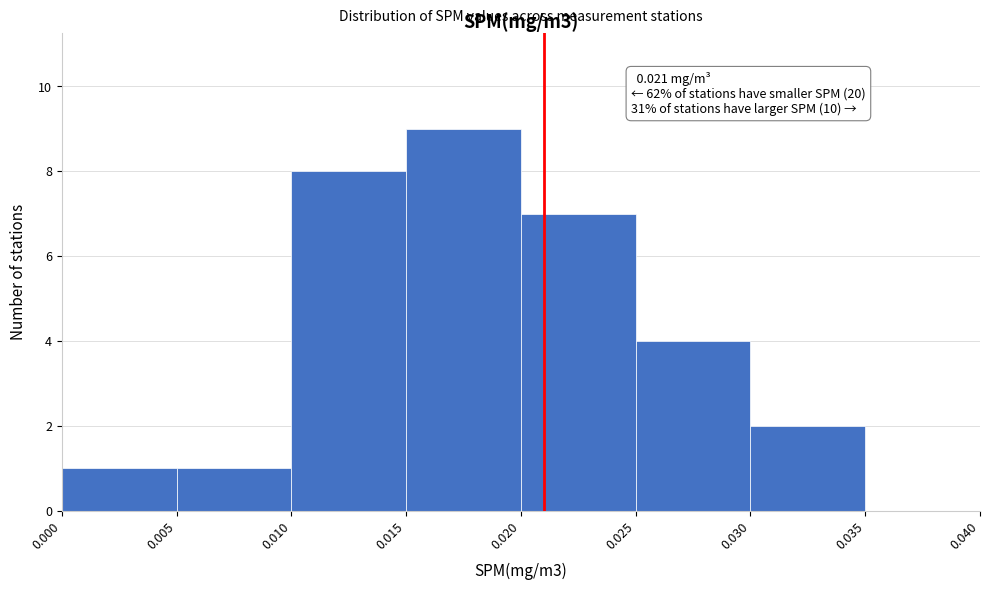

Over which range of the x-axis is the bar tallest?

0.015 to 0.020